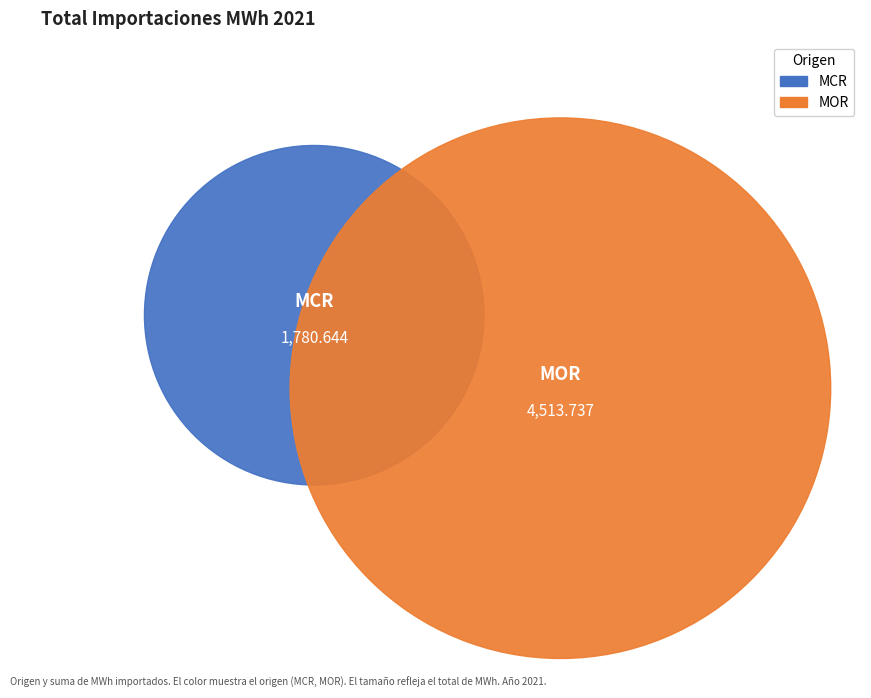

How much of the chart is everything except MCR?

71.7%